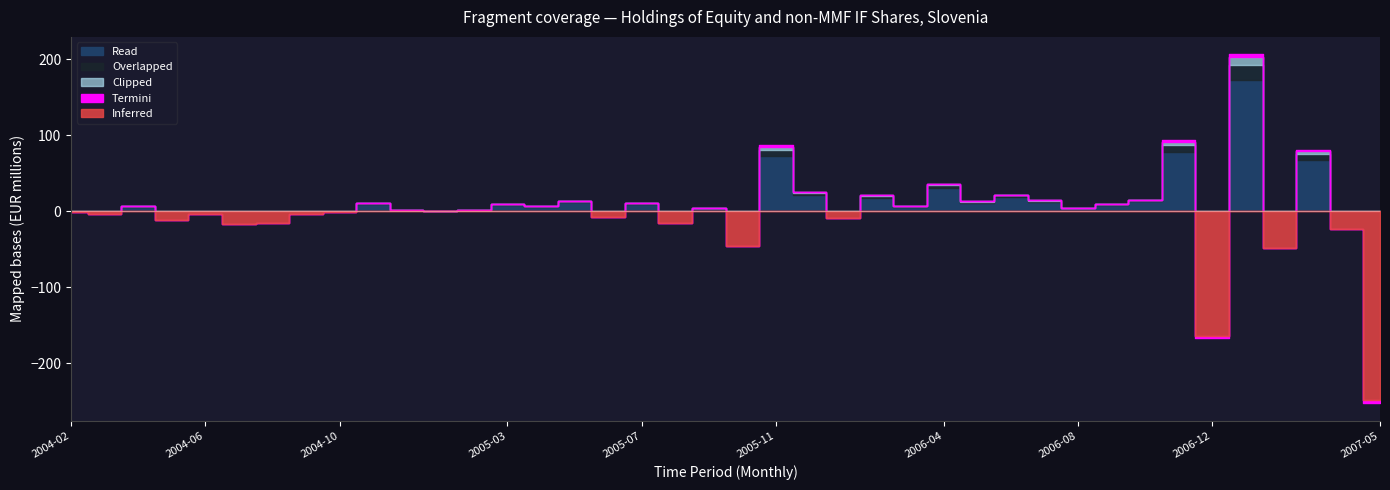

What position from the left is 2004-03?

2